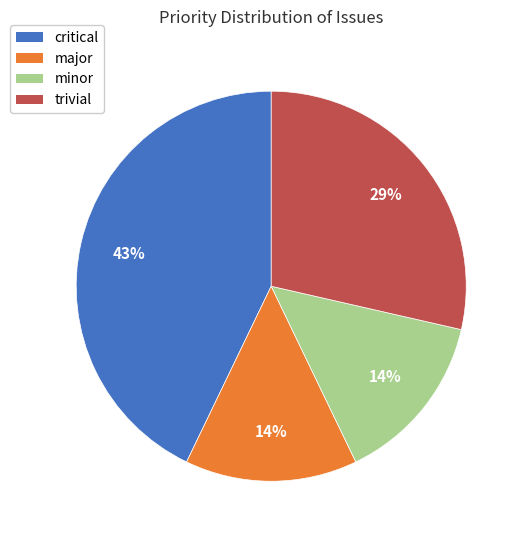

How many segments does this pie chart have?

4